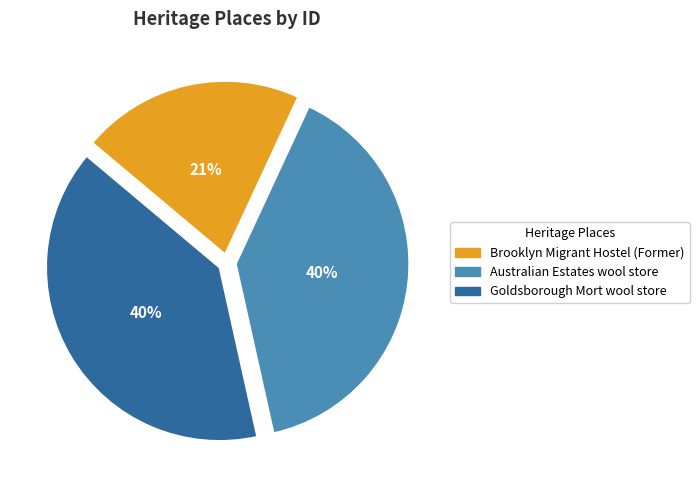

Approximately how many times larger is the value at Goldsborough Mort wool store compared to Brooklyn Migrant Hostel (Former)?

1.9